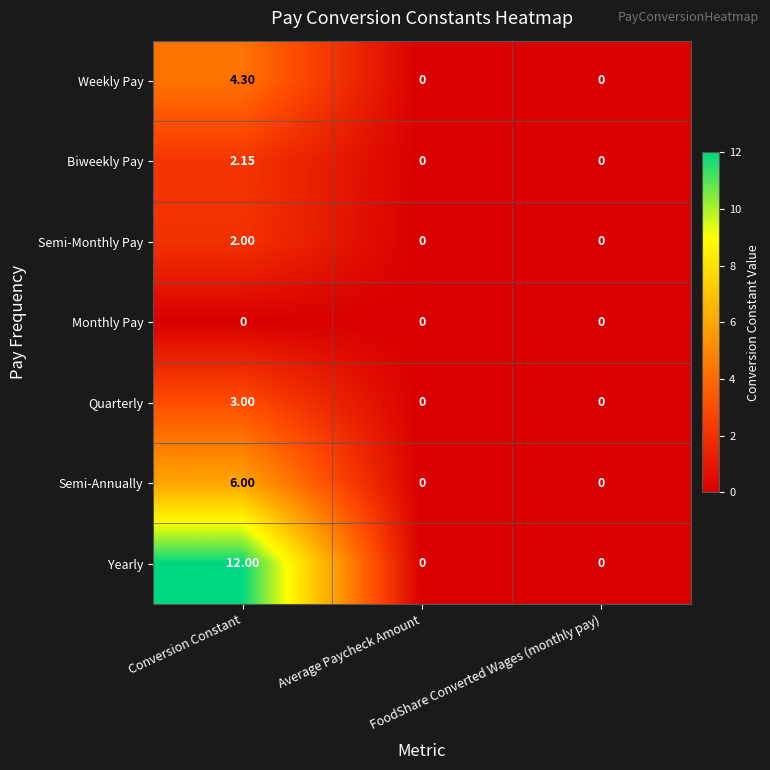

Rank the series by their maximum value, from highest to lowest.

Yearly, Semi-Annually, Weekly Pay, Quarterly, Biweekly Pay, Semi-Monthly Pay, Monthly Pay